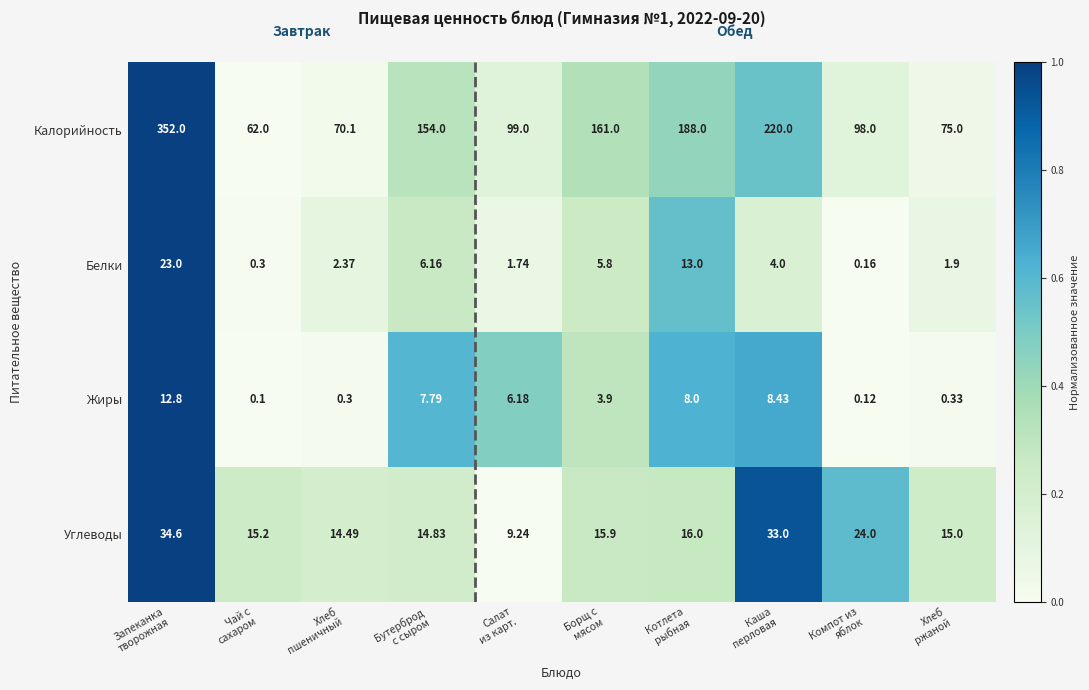

What is the total value across all series at Салат
из карт.?

116.2